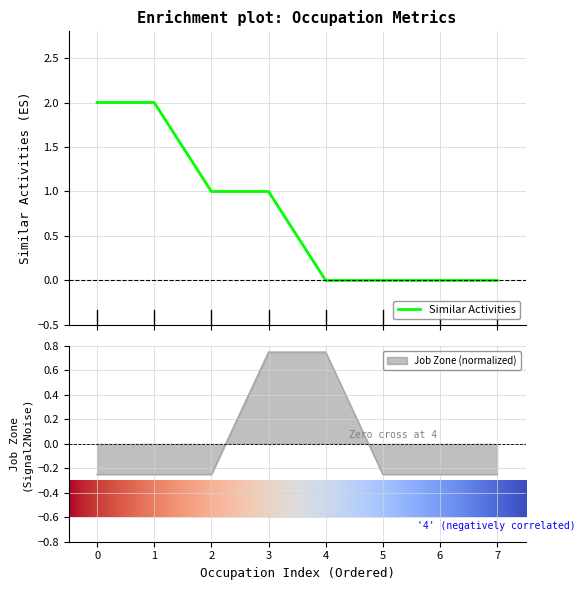

Where does the Job Zone (normalized) series first go above 0?

3